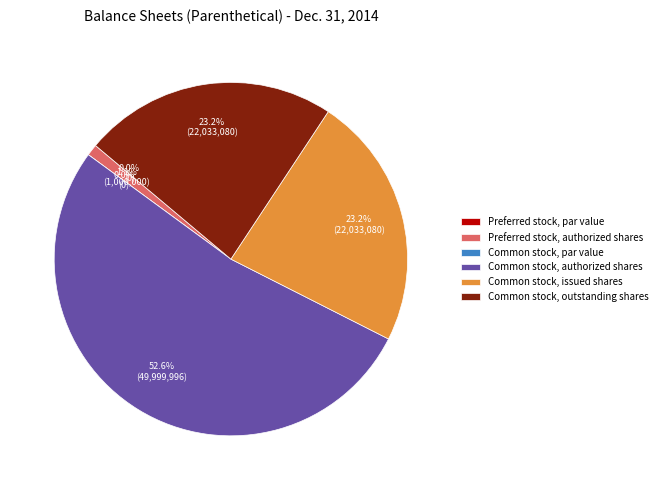

What percentage is NOT represented by Common stock, issued shares?

76.8%